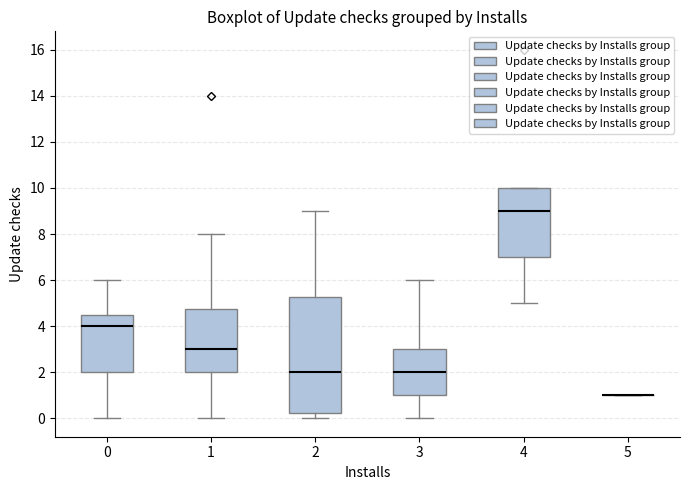

Reading left to right, transcribe this box plot: for each box, give where its median line is, the range the box spans, and where its two whiskers end, as read against the y-axis. The values are not printed on the chart, so give them approximately, as read against the axis.

0: median 4.0, box 2.0 to 4.6, whiskers 0.0 to 6.0
1: median 3.0, box 2.0 to 4.8, whiskers 0.0 to 8.0
2: median 2.0, box 0.2 to 5.2, whiskers 0.0 to 9.0
3: median 2.0, box 1.0 to 3.0, whiskers 0.0 to 6.0
4: median 9.0, box 7.0 to 10.0, whiskers 5.0 to 10.0
5: box collapsed to a line at 1.0, whiskers 1.0 to 1.0